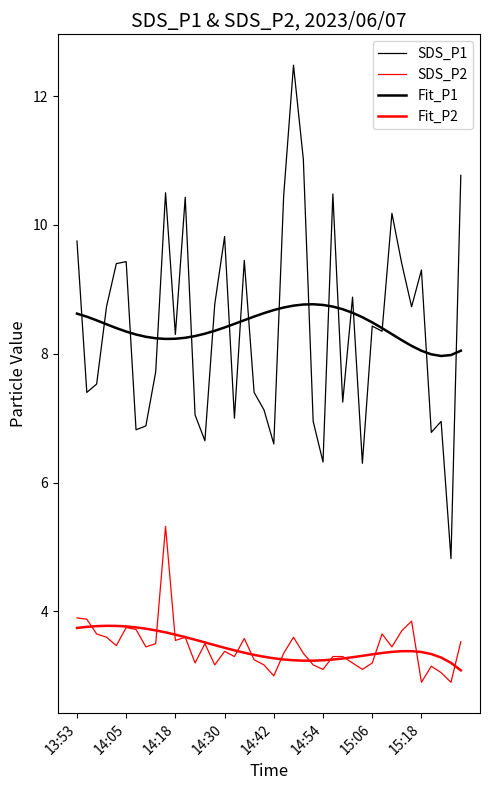

Is this an area chart (filled region under the line)?

No